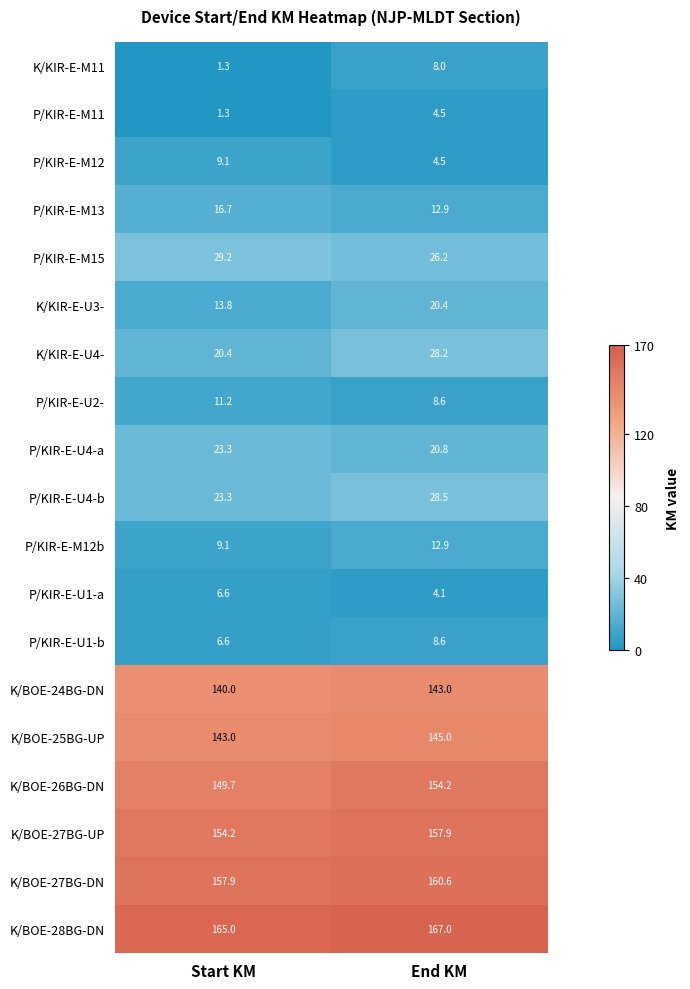

Rank the categories by P/KIR-E-M15 value from highest to lowest.

Start KM, End KM